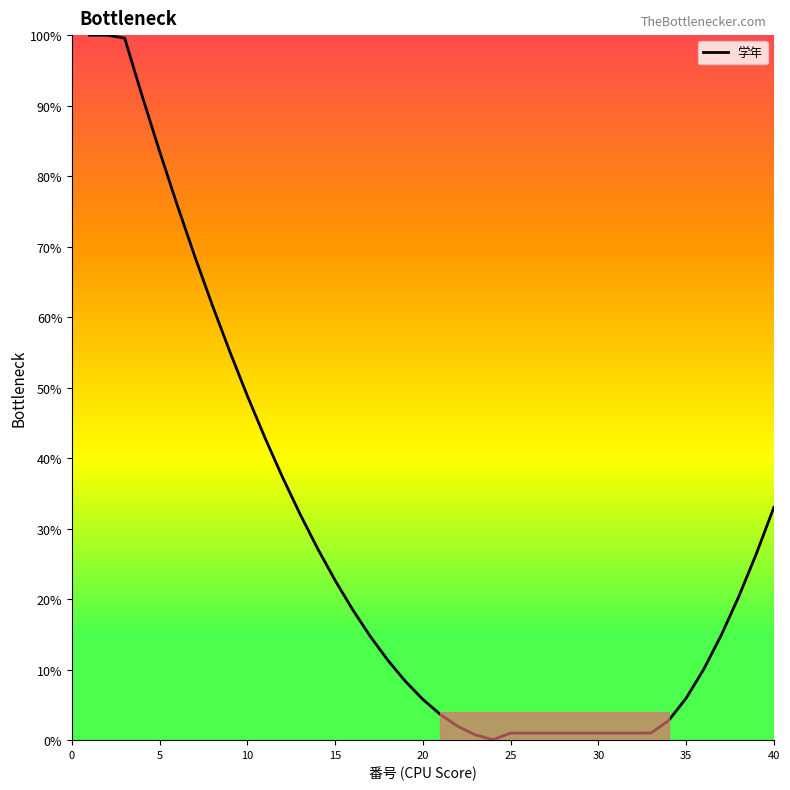

What is the greatest value displayed?

100.0